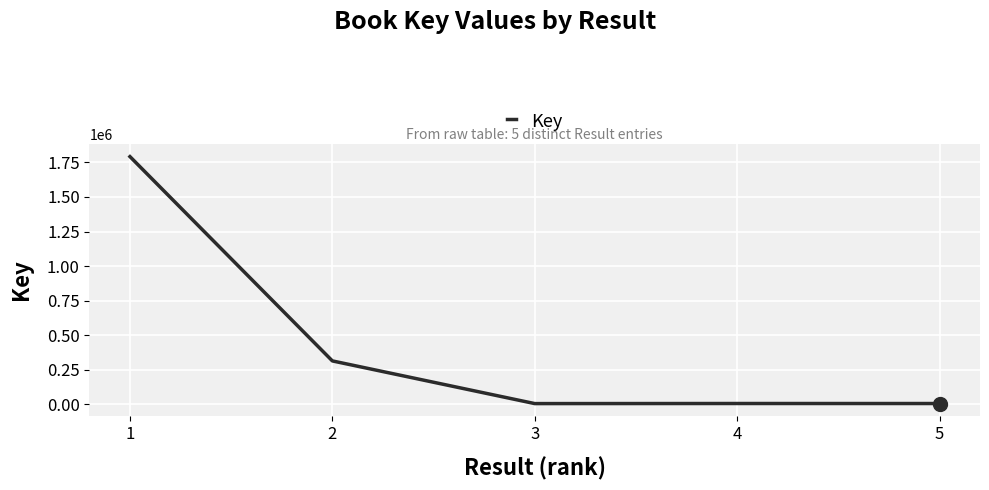

What is the change in value from 4 to 5?

-138